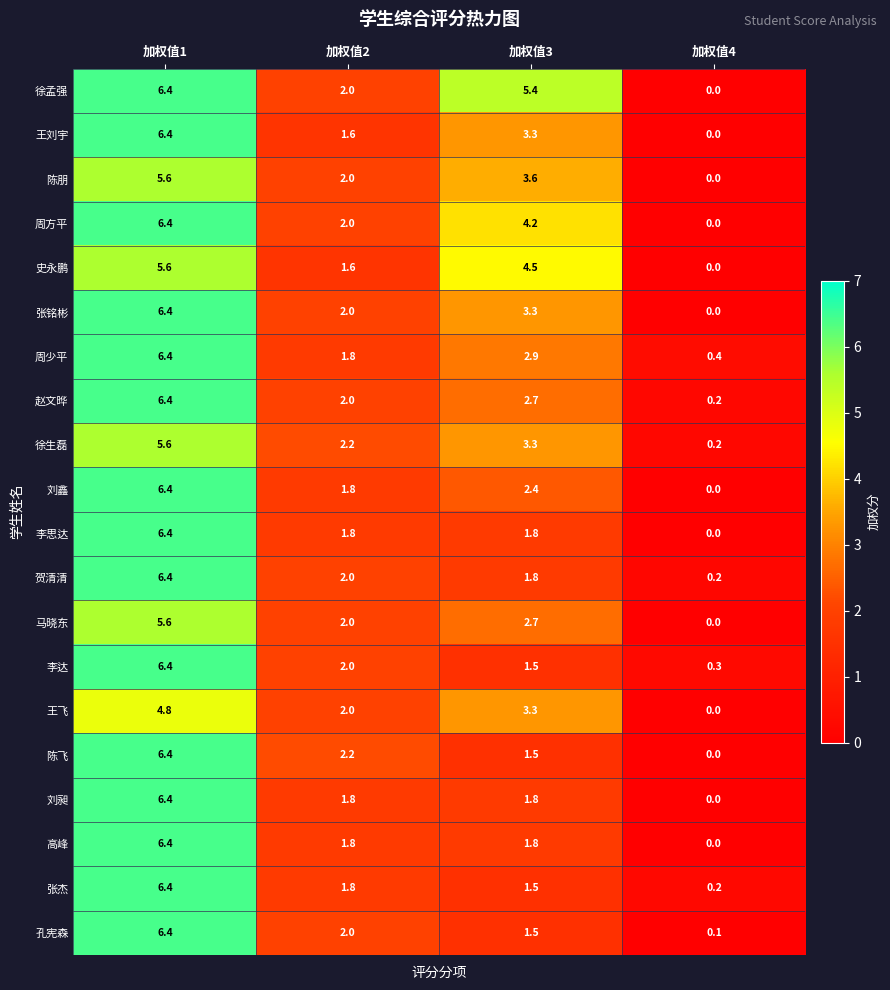

Where is 马晓东 nearest to the value 2?

加权值2